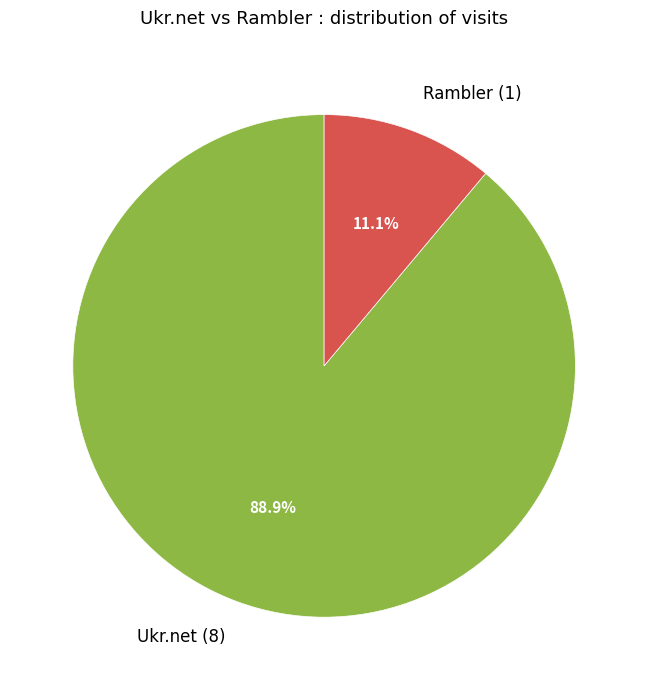

What is the majority slice?

Ukr.net (8)